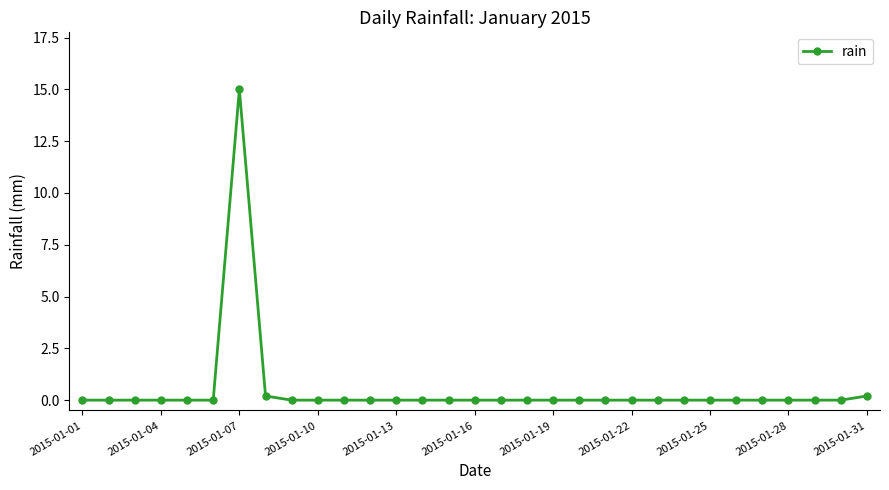

True or false: there are more than 0 points higher than both neighbors.

True